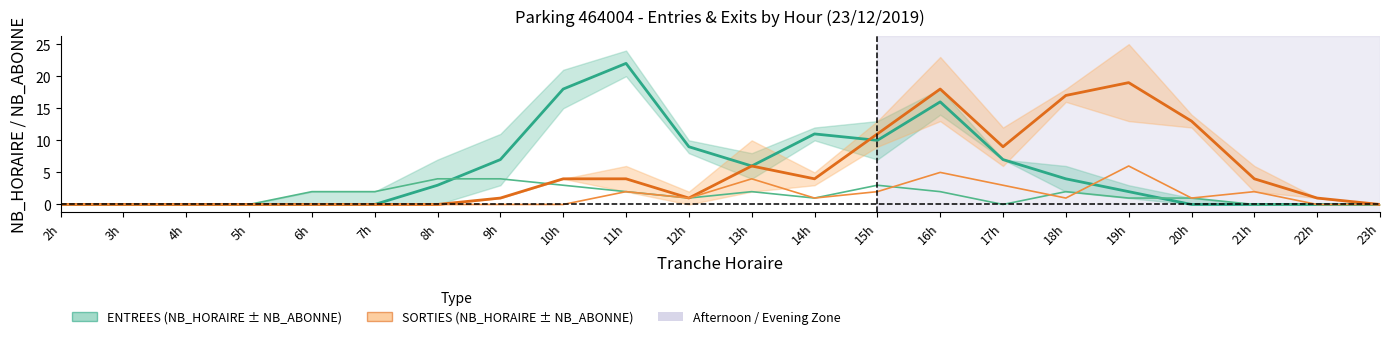

Reading left to right, transcribe all the data shown in this chart.

ENTREES NB_HORAIRE: 2h=0	3h=0	4h=0	5h=0	6h=0	7h=0	8h=3	9h=7	10h=18	11h=22	12h=9	13h=6	14h=11	15h=10	16h=16	17h=7	18h=4	19h=2	20h=0	21h=0	22h=0	23h=0
ENTREES NB_ABONNE: 2h=0	3h=0	4h=0	5h=0	6h=2	7h=2	8h=4	9h=4	10h=3	11h=2	12h=1	13h=2	14h=1	15h=3	16h=2	17h=0	18h=2	19h=1	20h=1	21h=0	22h=0	23h=0
SORTIES NB_HORAIRE: 2h=0	3h=0	4h=0	5h=0	6h=0	7h=0	8h=0	9h=1	10h=4	11h=4	12h=1	13h=6	14h=4	15h=11	16h=18	17h=9	18h=17	19h=19	20h=13	21h=4	22h=1	23h=0
SORTIES NB_ABONNE: 2h=0	3h=0	4h=0	5h=0	6h=0	7h=0	8h=0	9h=0	10h=0	11h=2	12h=1	13h=4	14h=1	15h=2	16h=5	17h=3	18h=1	19h=6	20h=1	21h=2	22h=0	23h=0